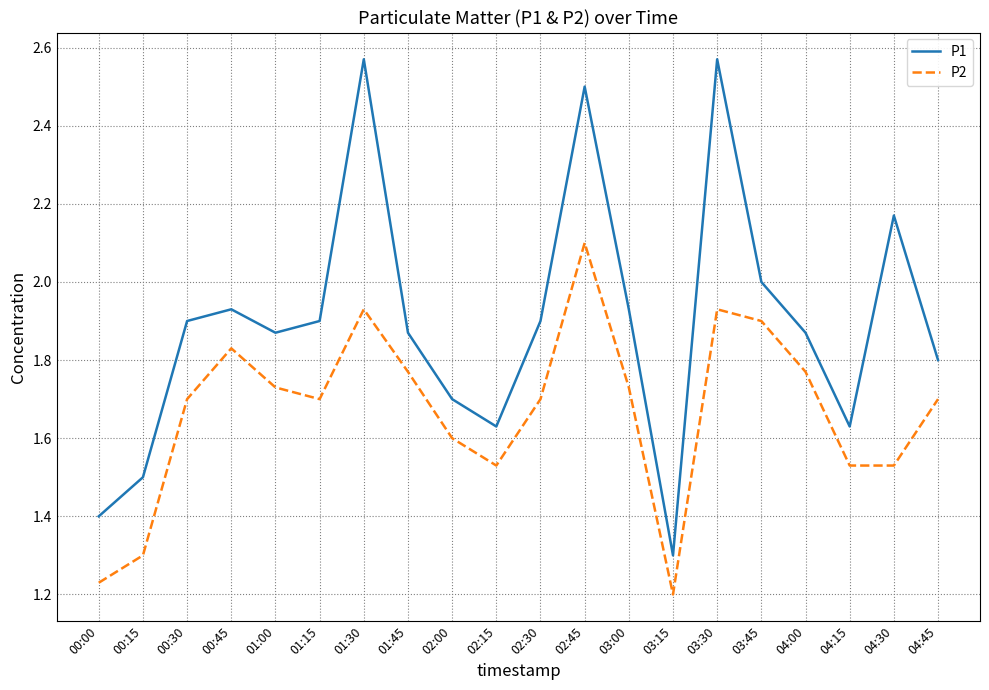

Is the value of P2 at 04:45 greater than the value of P1 at 02:15?

Yes